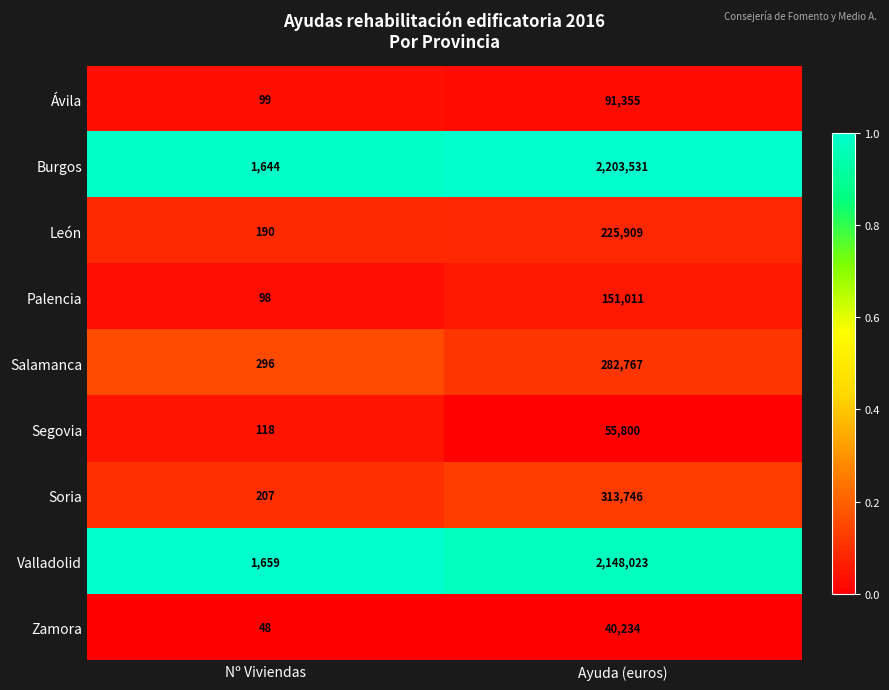

What is the total value across all series at Nº Viviendas?

4359